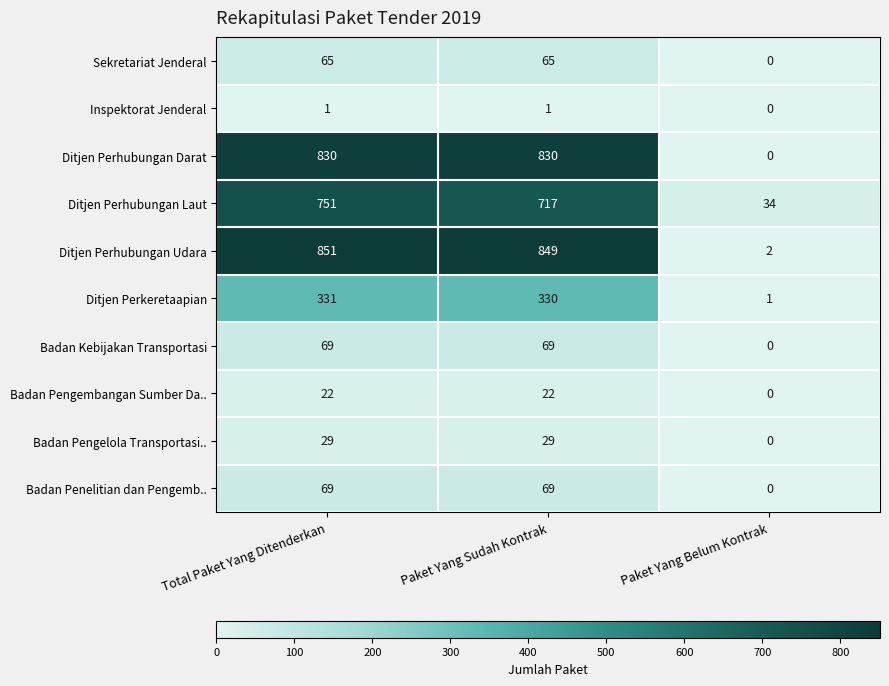

Reading left to right, extract all data points from this chart.

Sekretariat Jenderal: Total Paket Yang Ditenderkan=65	Paket Yang Sudah Kontrak=65	Paket Yang Belum Kontrak=0
Inspektorat Jenderal: Total Paket Yang Ditenderkan=1	Paket Yang Sudah Kontrak=1	Paket Yang Belum Kontrak=0
Ditjen Perhubungan Darat: Total Paket Yang Ditenderkan=830	Paket Yang Sudah Kontrak=830	Paket Yang Belum Kontrak=0
Ditjen Perhubungan Laut: Total Paket Yang Ditenderkan=751	Paket Yang Sudah Kontrak=717	Paket Yang Belum Kontrak=34
Ditjen Perhubungan Udara: Total Paket Yang Ditenderkan=851	Paket Yang Sudah Kontrak=849	Paket Yang Belum Kontrak=2
Ditjen Perkeretaapian: Total Paket Yang Ditenderkan=331	Paket Yang Sudah Kontrak=330	Paket Yang Belum Kontrak=1
Badan Kebijakan Transportasi: Total Paket Yang Ditenderkan=69	Paket Yang Sudah Kontrak=69	Paket Yang Belum Kontrak=0
Badan Pengembangan Sumber Da..: Total Paket Yang Ditenderkan=22	Paket Yang Sudah Kontrak=22	Paket Yang Belum Kontrak=0
Badan Pengelola Transportasi..: Total Paket Yang Ditenderkan=29	Paket Yang Sudah Kontrak=29	Paket Yang Belum Kontrak=0
Badan Penelitian dan Pengemb..: Total Paket Yang Ditenderkan=69	Paket Yang Sudah Kontrak=69	Paket Yang Belum Kontrak=0